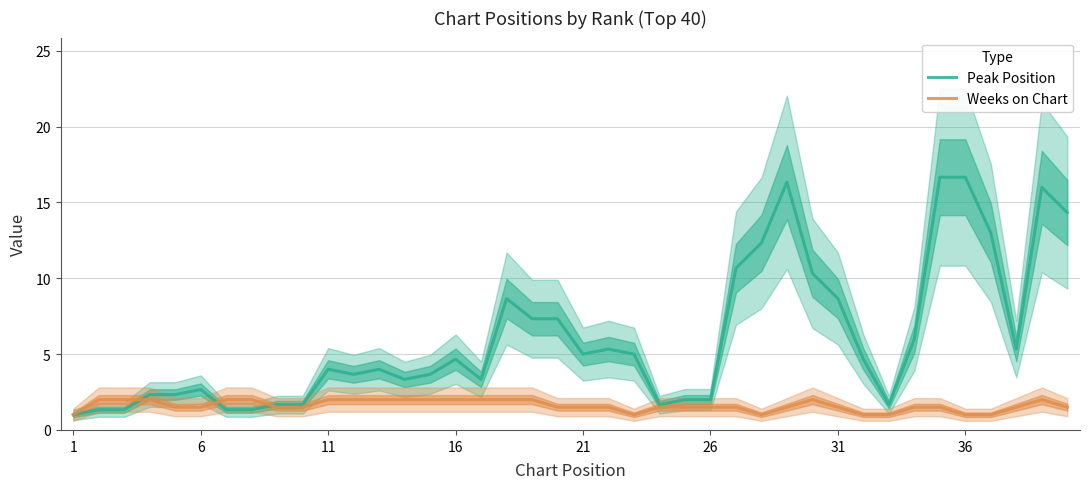

Reading left to right, what are all the values shown in this chart?

Peak Position: 1.0	1.3	1.3	2.3	2.3	2.7	1.3	1.3	1.7	1.7	4.0	3.7	4.0	3.3	3.7	4.7	3.3	8.7	7.3	7.3	5.0	5.3	5.0	1.7	2.0	2.0	10.7	12.3	16.3	10.3	8.7	4.7	1.7	6.0	16.7	16.7	13.0	5.3	16.0	14.3
Weeks on Chart: 1.0	2.0	2.0	2.0	1.5	1.5	2.0	2.0	1.5	1.5	2.0	2.0	2.0	2.0	2.0	2.0	2.0	2.0	2.0	1.5	1.5	1.5	1.0	1.5	1.5	1.5	1.5	1.0	1.5	2.0	1.5	1.0	1.0	1.5	1.5	1.0	1.0	1.5	2.0	1.5